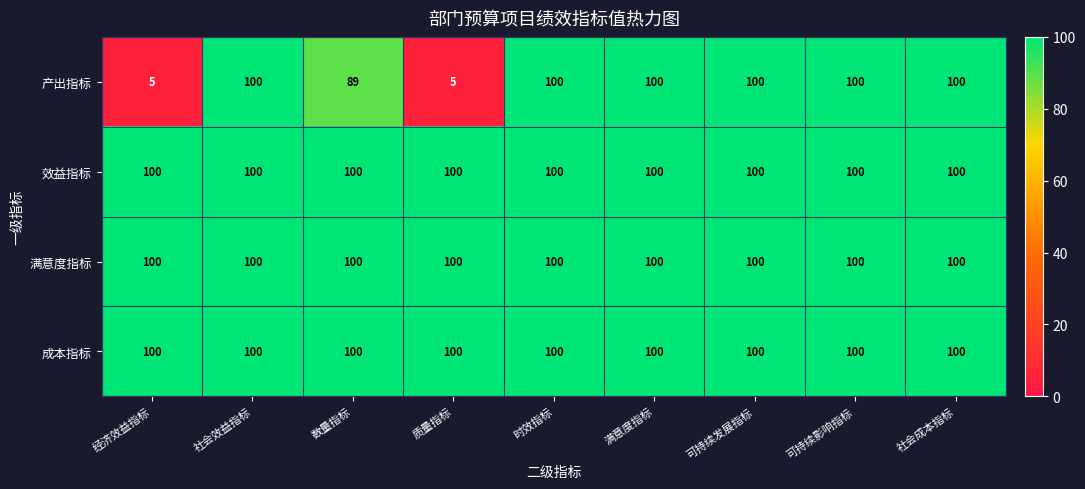

What is the lowest value of the 效益指标 series?

100